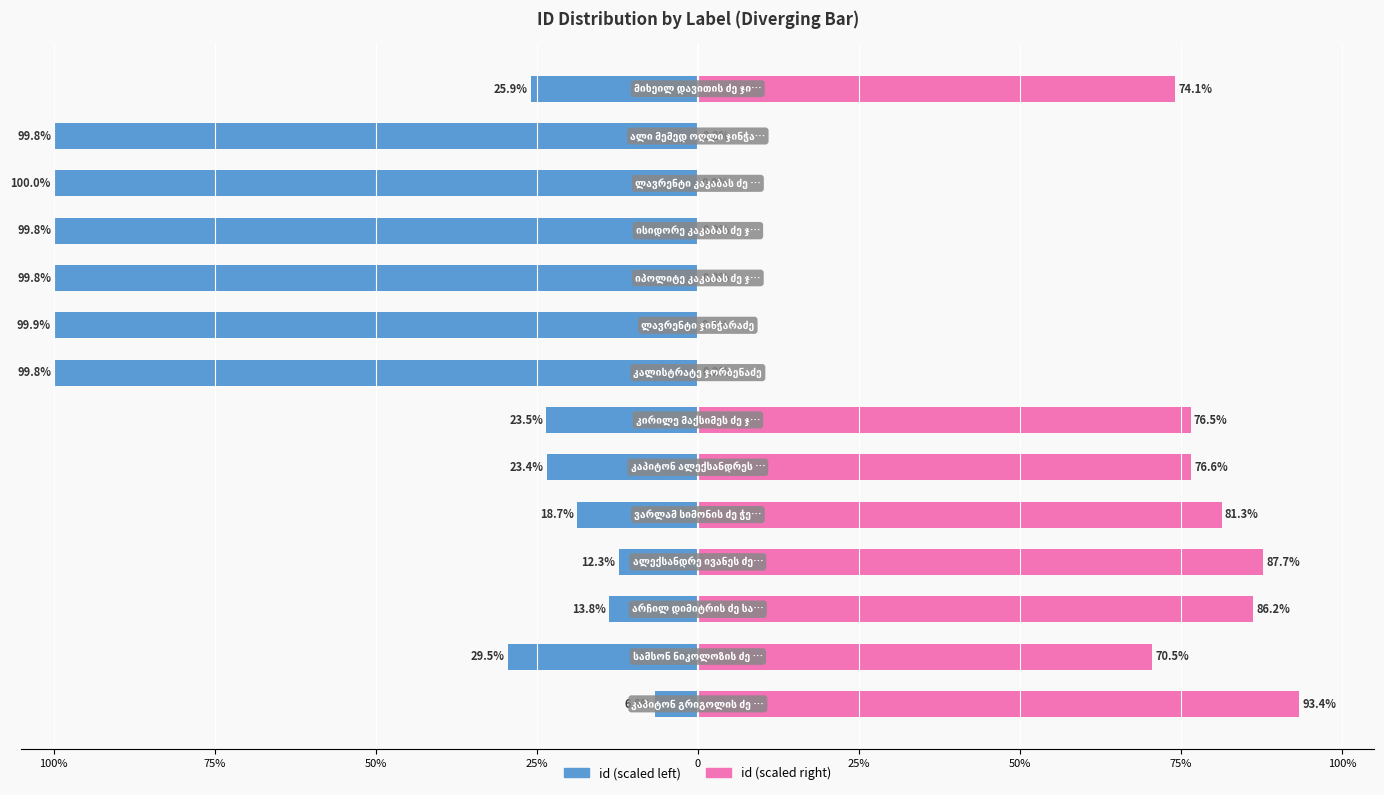

What is the value of the id (scaled right) bar at the 14th from the left?

74.1